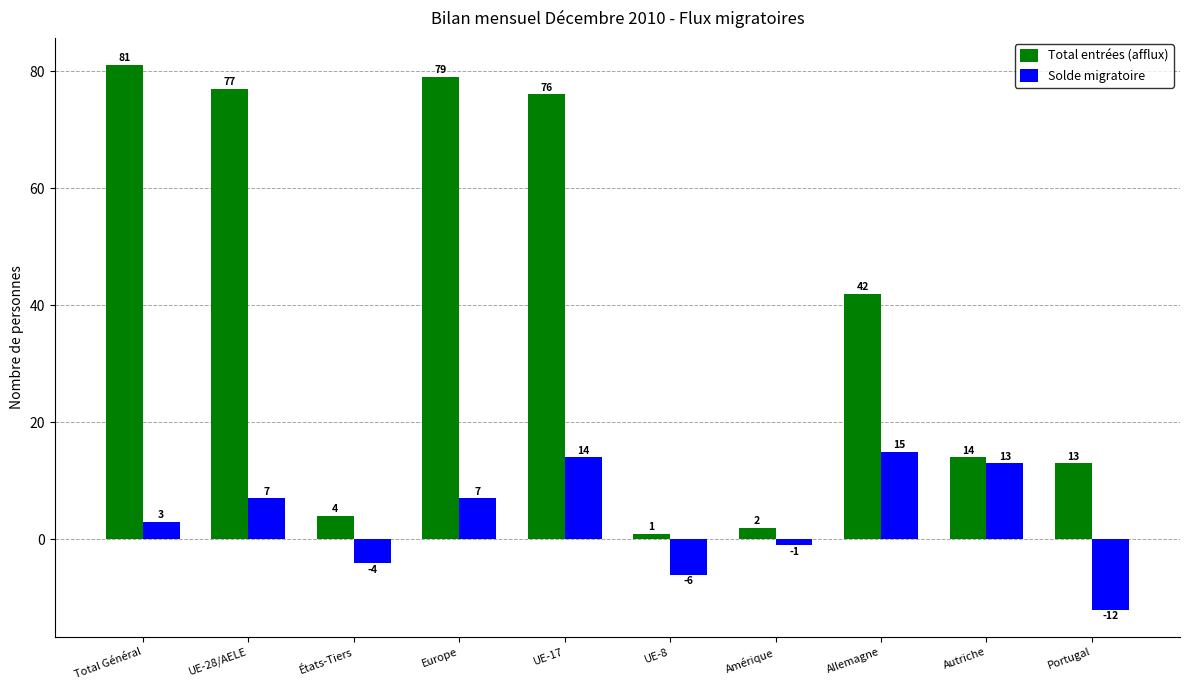

Which series changed the most between Total Général and Europe?

Solde migratoire